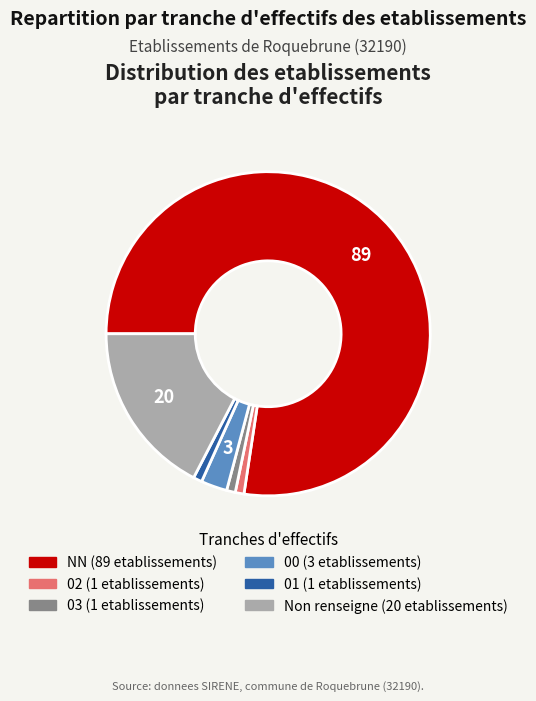

Does any single category account for the majority?

Yes